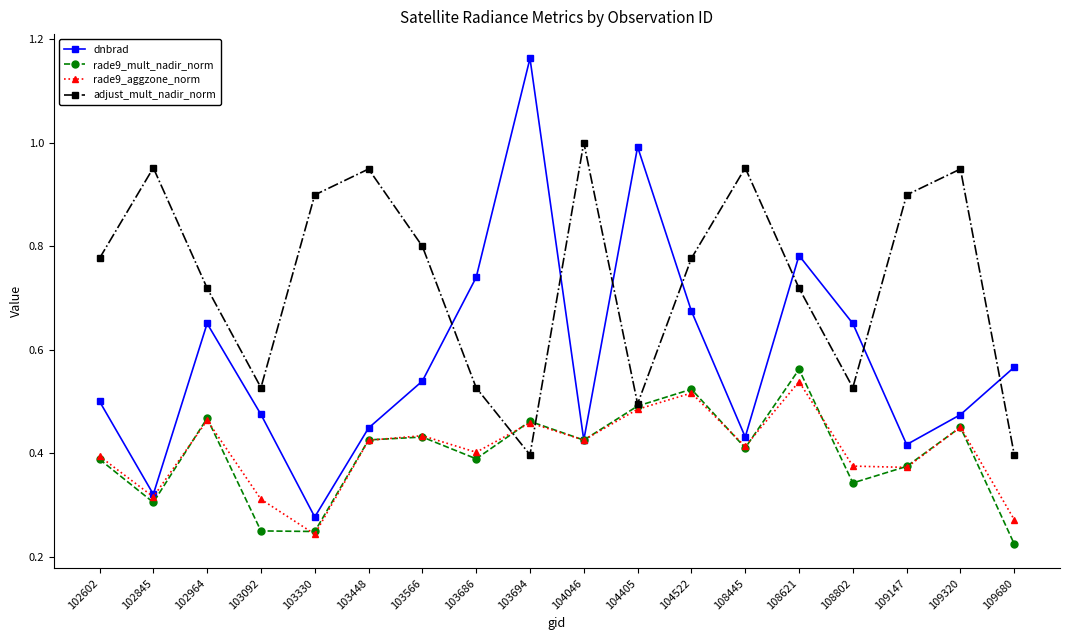

What are all the series names shown in the legend?

dnbrad, rade9_mult_nadir_norm, rade9_aggzone_norm, adjust_mult_nadir_norm